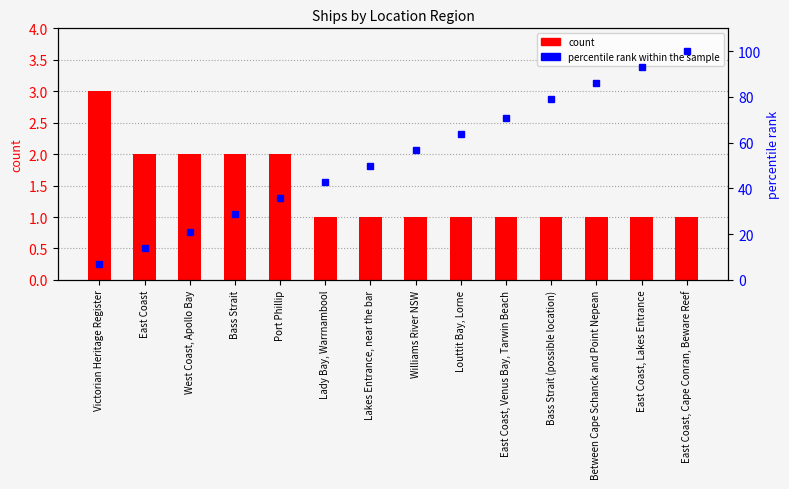

Which series has the widest spread of values?

percentile rank within the sample